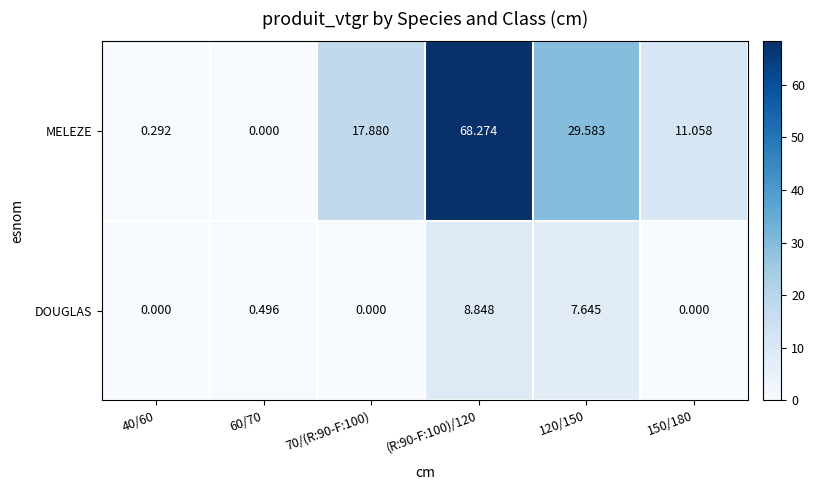

How many data points in MELEZE are above 17?

3